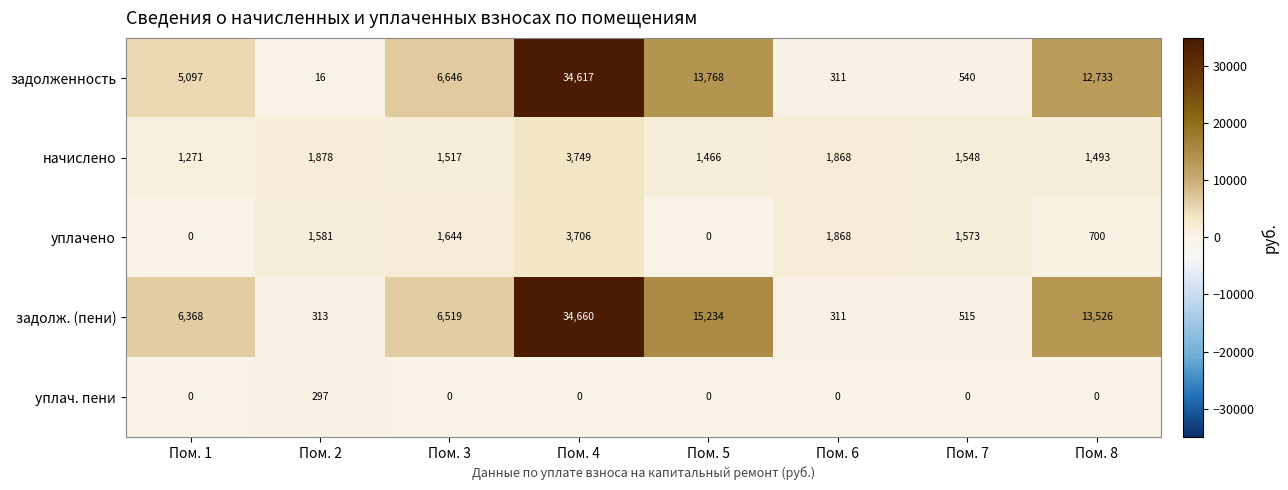

What is the total value across all series at Пом. 7?

4176